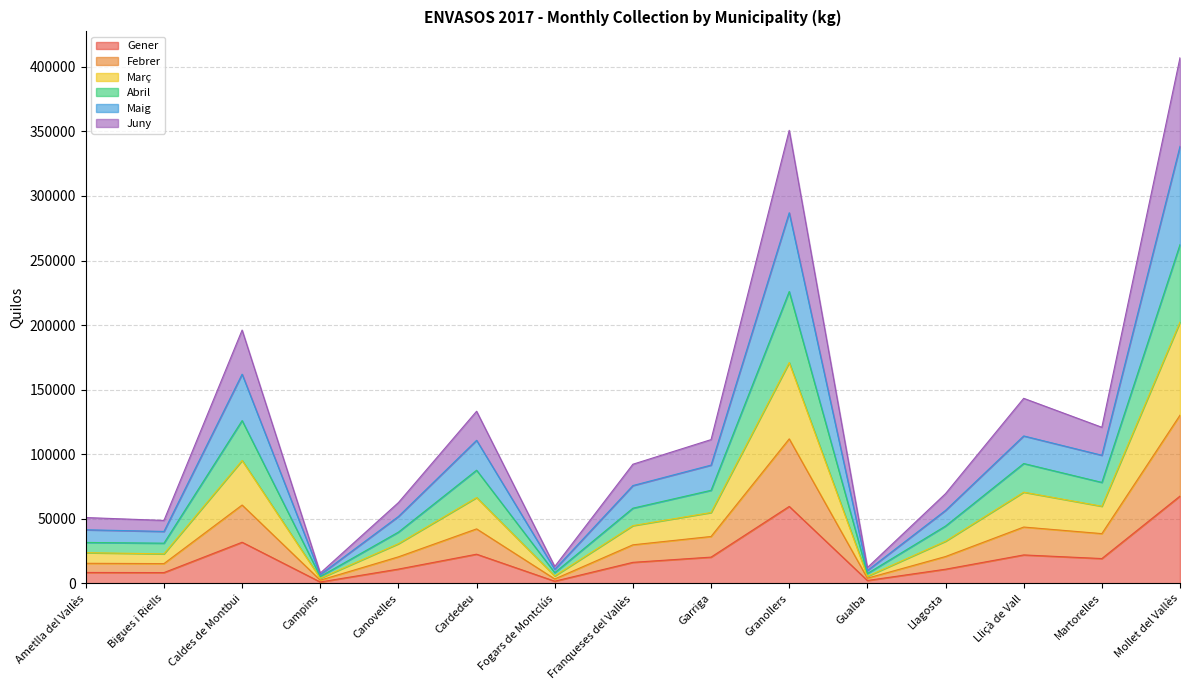

Does the chart have visible grid lines?

Yes